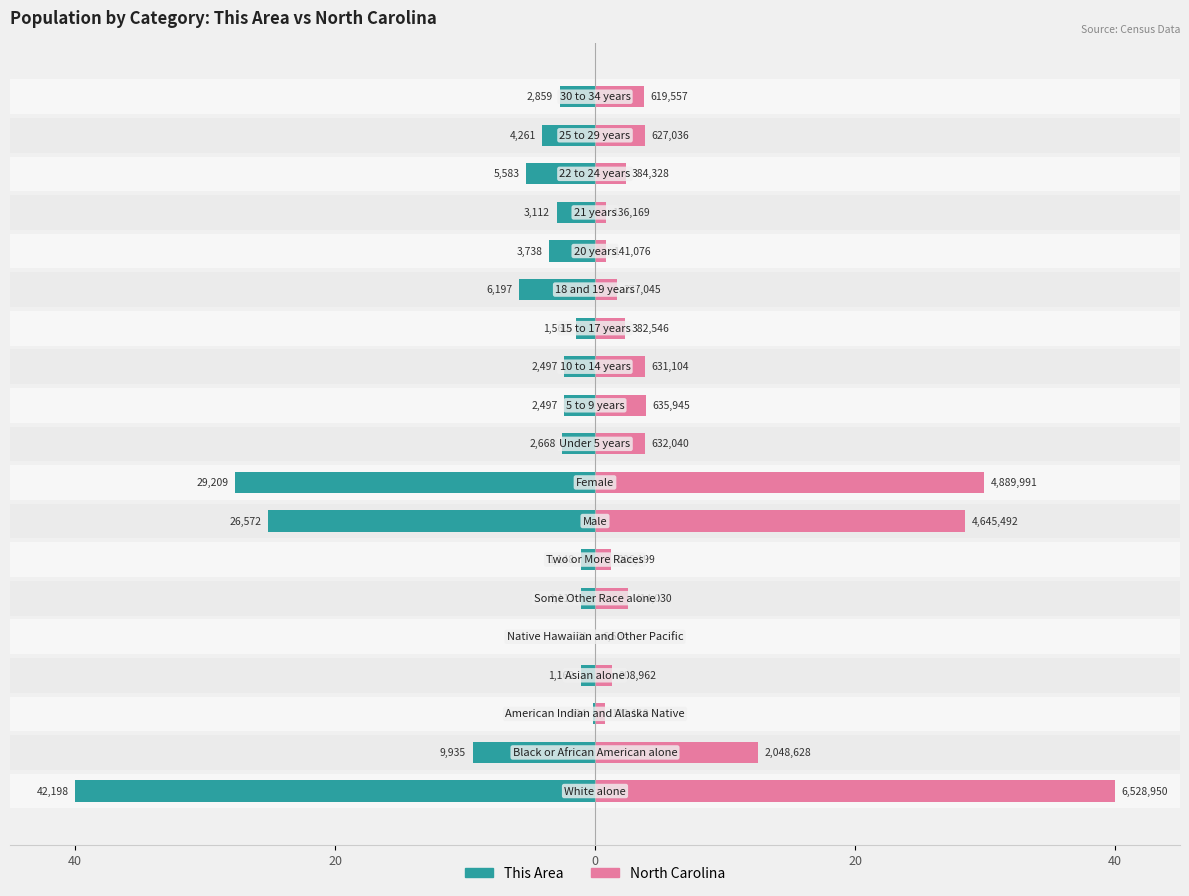

Reading left to right, what are all the values shown in this chart?

This Area: -40.0	-9.4	-0.2	-1.1	-0.0	-1.1	-1.1	-25.2	-27.7	-2.5	-2.4	-2.4	-1.5	-5.9	-3.5	-2.9	-5.3	-4.0	-2.7
North Carolina: 40.0	12.6	0.7	1.3	0.0	2.5	1.3	28.5	30.0	3.9	3.9	3.9	2.3	1.7	0.9	0.8	2.4	3.8	3.8